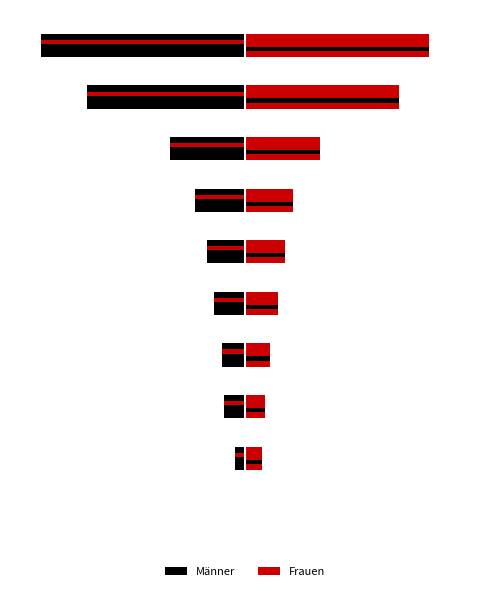

What is the difference between the highest and lowest values at 150?

35.7